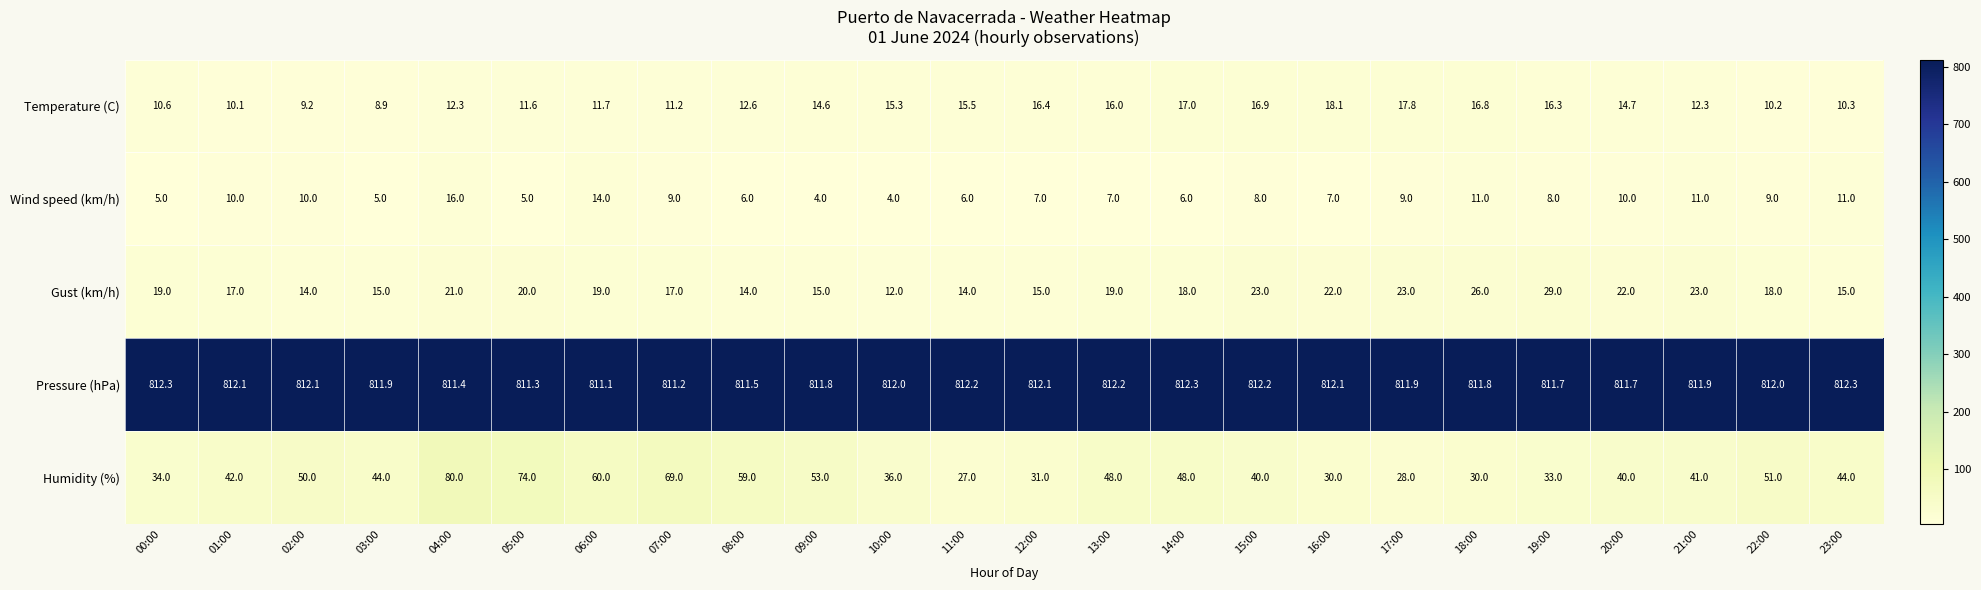

Which series has the largest total across all categories?

Pressure (hPa)